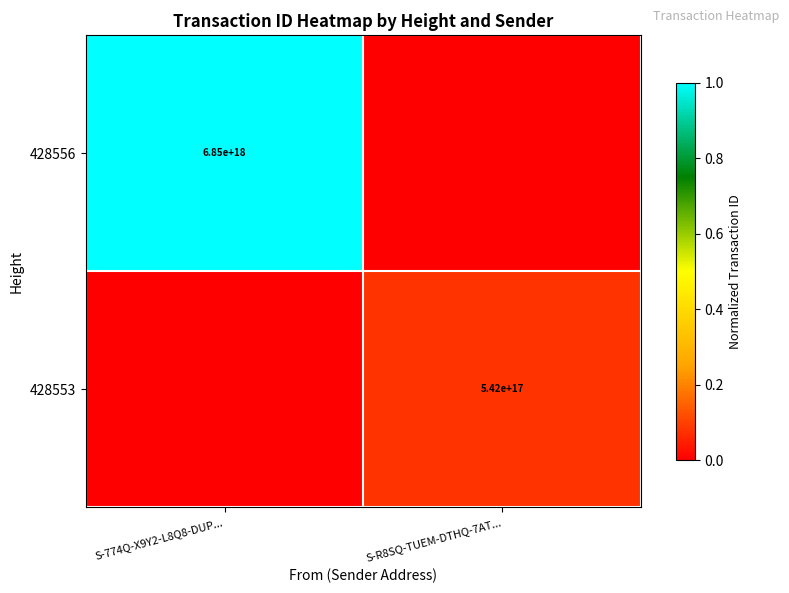

The value of 428556 at S-774Q-X9Y2-L8Q8-DUP... is 6850000000000000000. True or false?

True